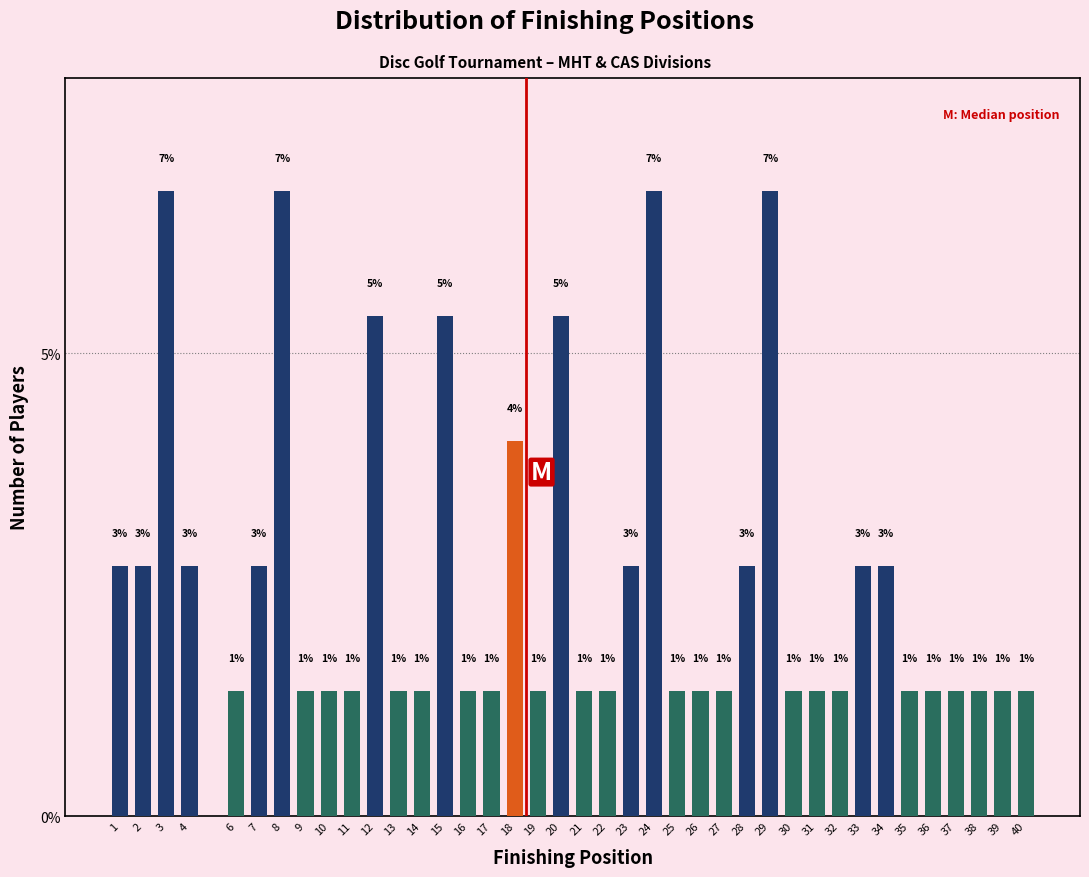

Does the chart contain any negative values?

No